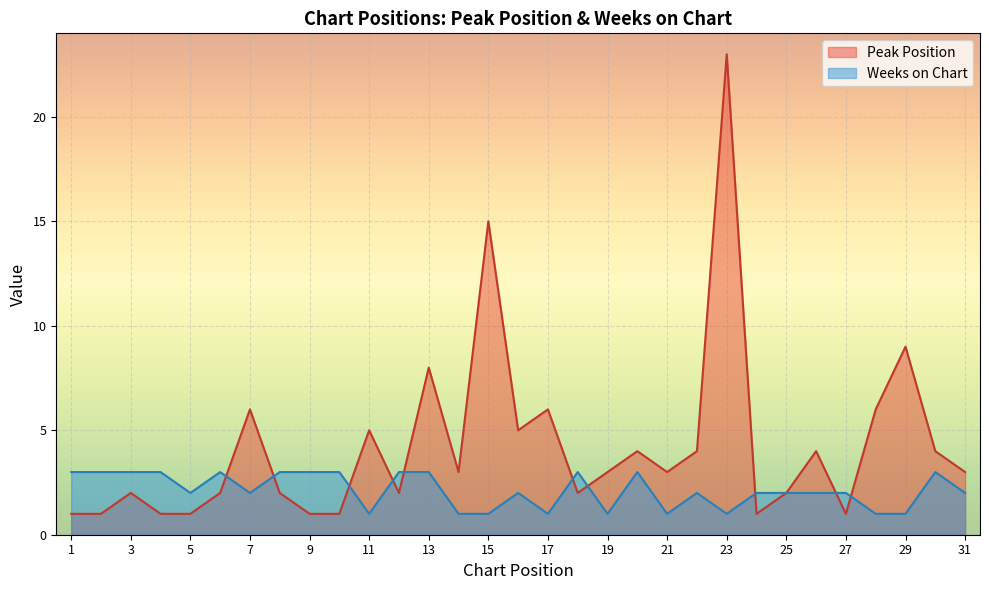

Is the value of Peak Position at 24 greater than the value of Weeks on Chart at 29?

No